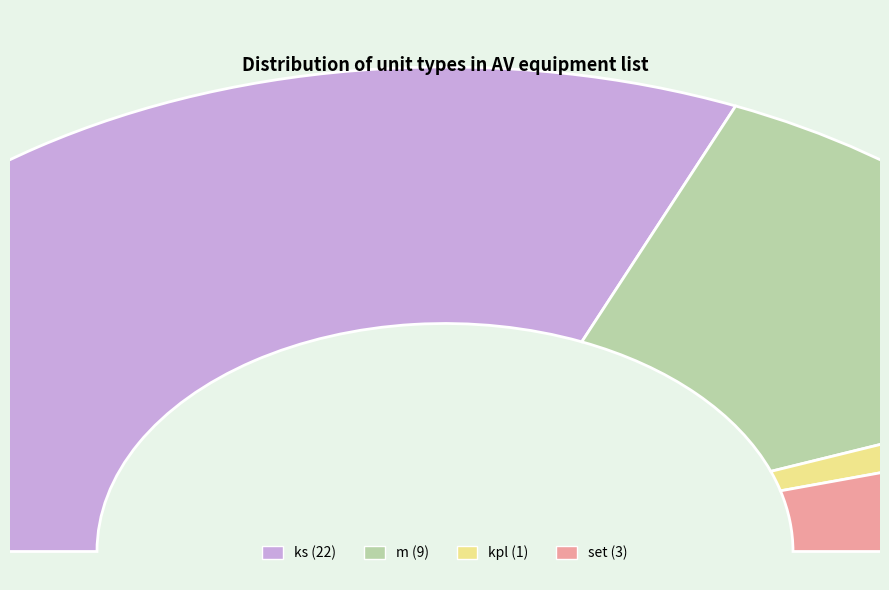

Is it true that m is 26% of the pie?

True